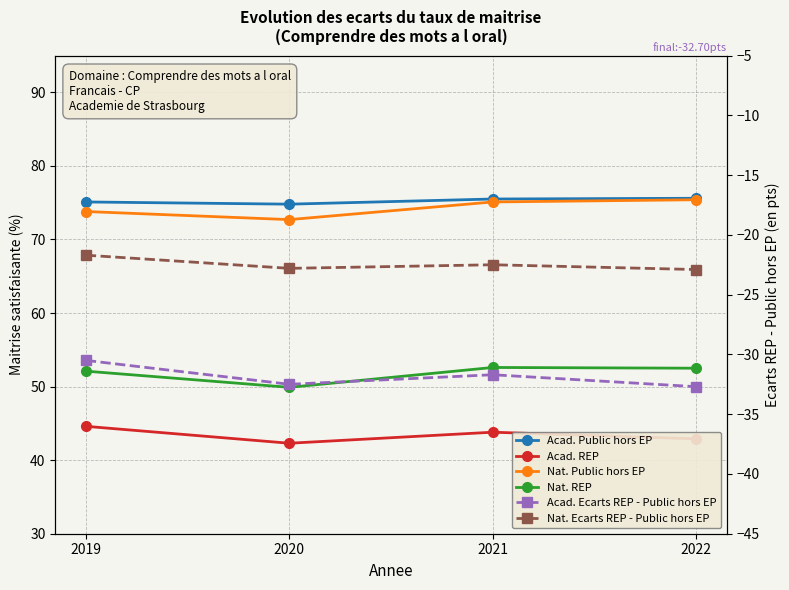

Where is the first local maximum for Nat. Ecarts REP - Public hors EP?

2021